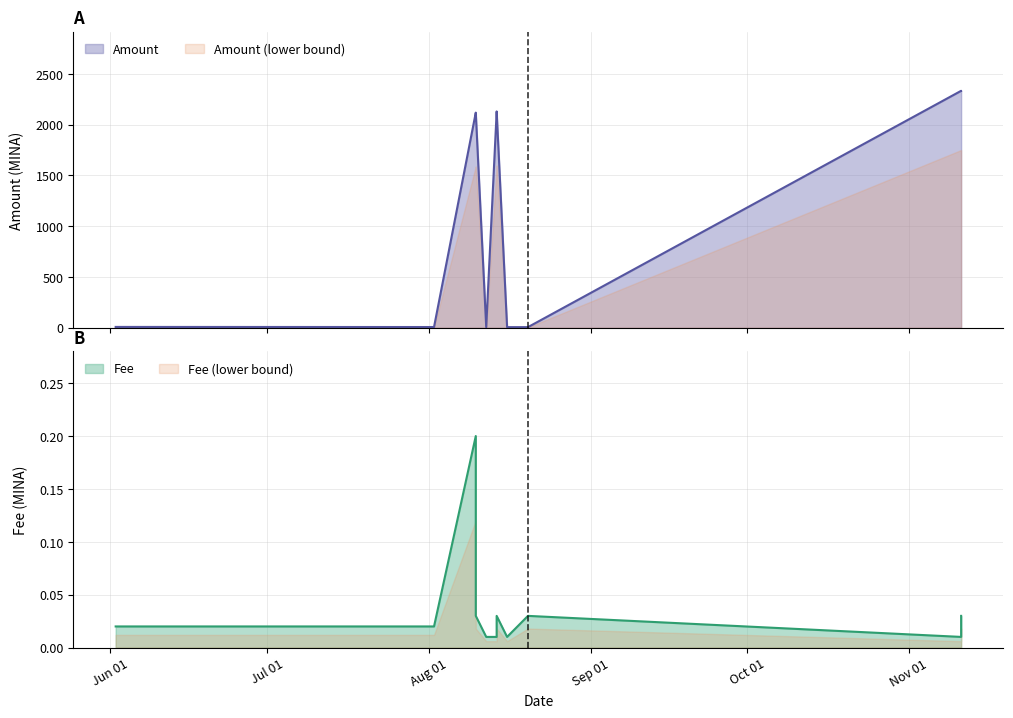

Is it true that Amount equals 7.0 at 2021-08-02?

True